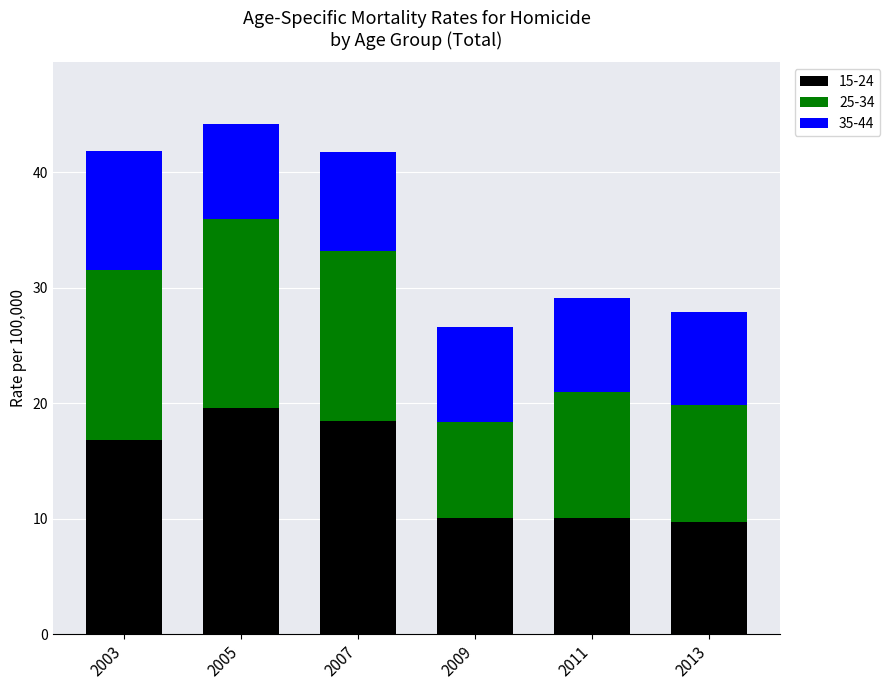

Does the chart contain any negative values?

No